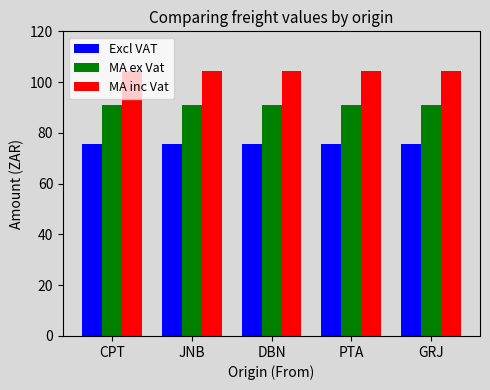

What is the total value across all series at DBN?

271.0